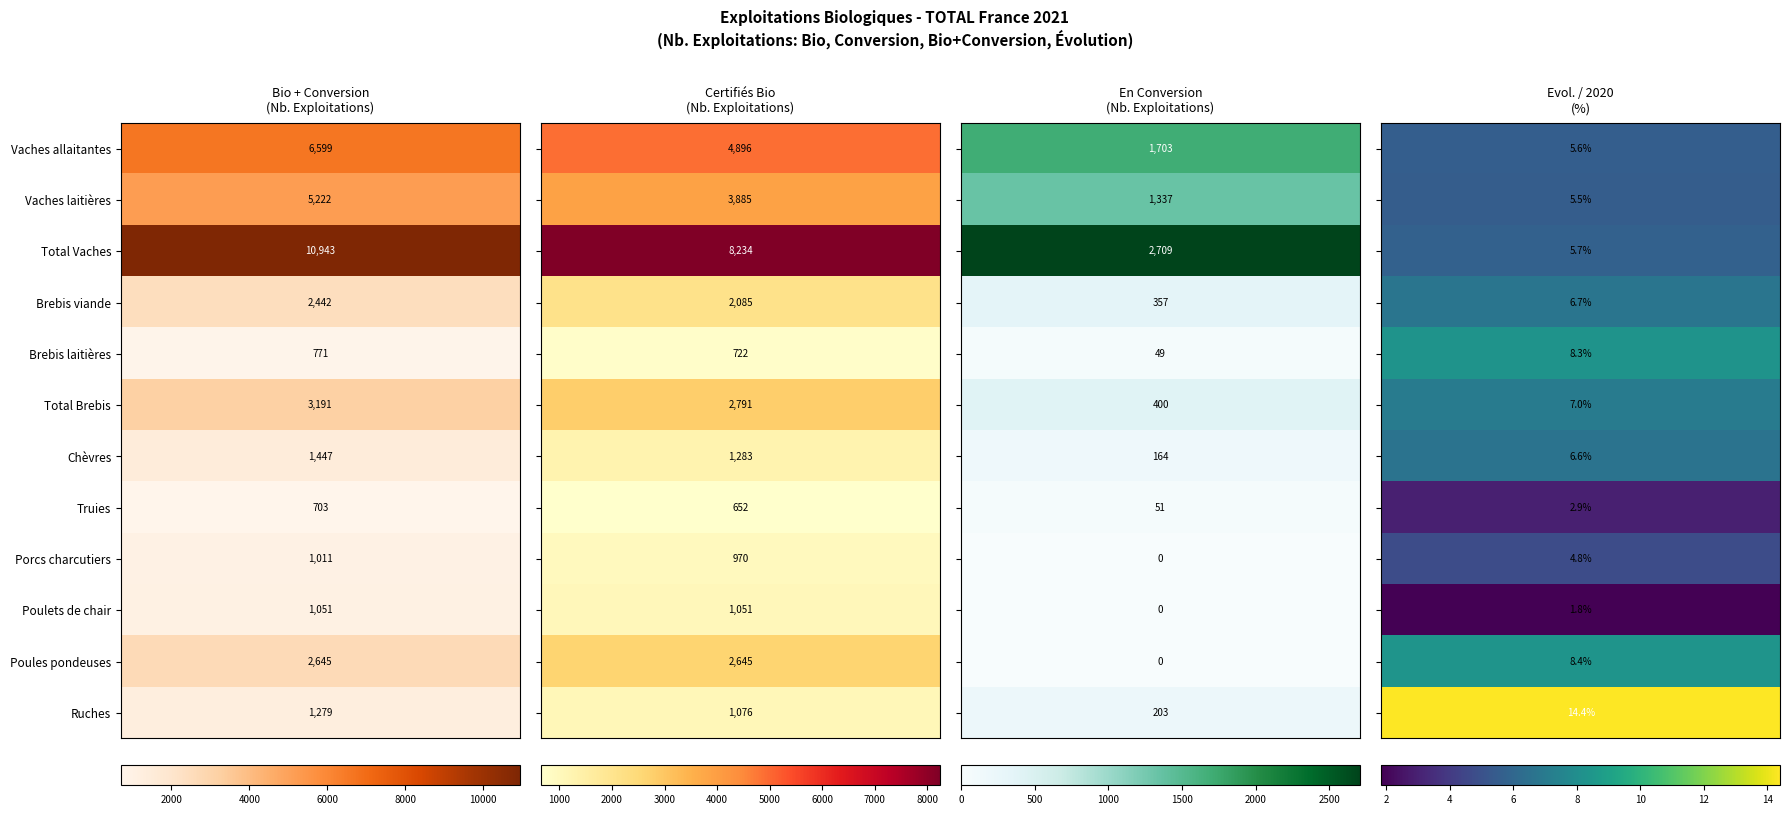

Which label corresponds to the smallest value in the chart?

Truies